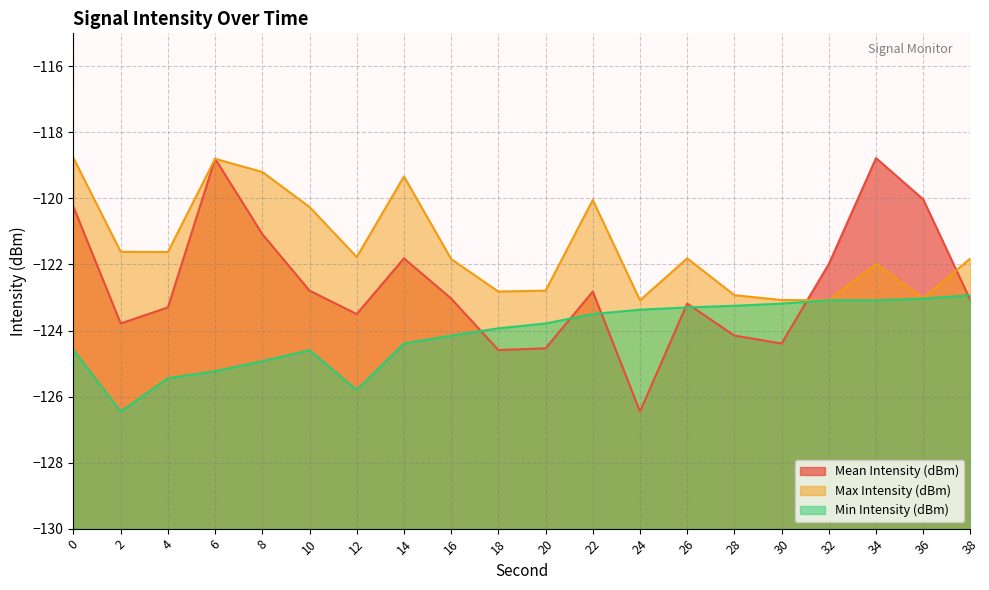

What is the sum of the Min Intensity (dBm) values at 24 and 20?

-247.2